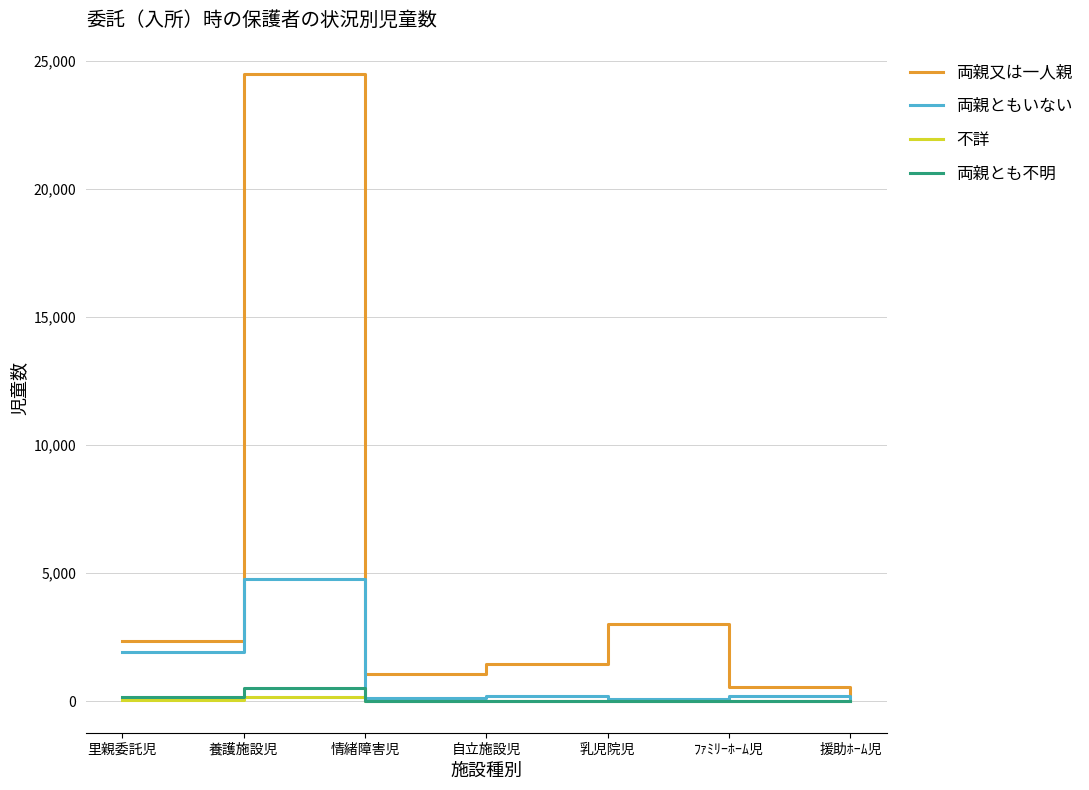

What is the maximum value shown in the chart?

24489